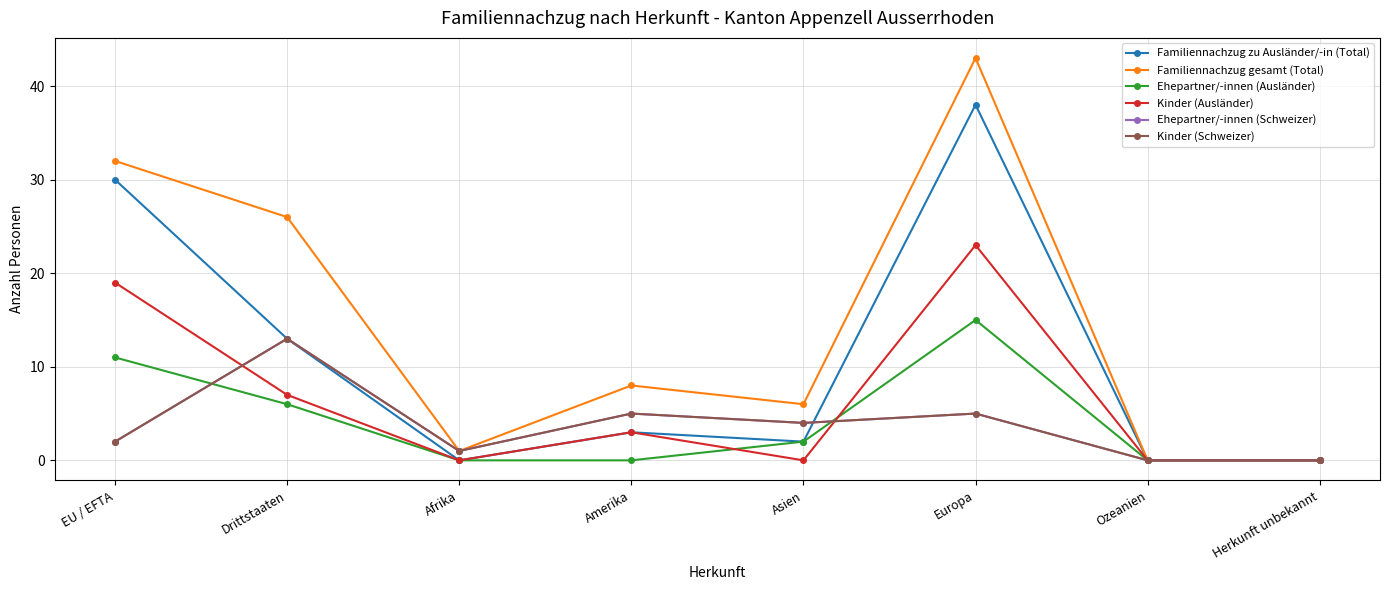

Reading left to right, extract all data points from this chart.

Familiennachzug zu Ausländer/-in (Total): EU / EFTA=30	Drittstaaten=13	Afrika=0	Amerika=3	Asien=2	Europa=38	Ozeanien=0	Herkunft unbekannt=0
Familiennachzug gesamt (Total): EU / EFTA=32	Drittstaaten=26	Afrika=1	Amerika=8	Asien=6	Europa=43	Ozeanien=0	Herkunft unbekannt=0
Ehepartner/-innen (Ausländer): EU / EFTA=11	Drittstaaten=6	Afrika=0	Amerika=0	Asien=2	Europa=15	Ozeanien=0	Herkunft unbekannt=0
Kinder (Ausländer): EU / EFTA=19	Drittstaaten=7	Afrika=0	Amerika=3	Asien=0	Europa=23	Ozeanien=0	Herkunft unbekannt=0
Ehepartner/-innen (Schweizer): EU / EFTA=2	Drittstaaten=13	Afrika=1	Amerika=5	Asien=4	Europa=5	Ozeanien=0	Herkunft unbekannt=0
Kinder (Schweizer): EU / EFTA=2	Drittstaaten=13	Afrika=1	Amerika=5	Asien=4	Europa=5	Ozeanien=0	Herkunft unbekannt=0